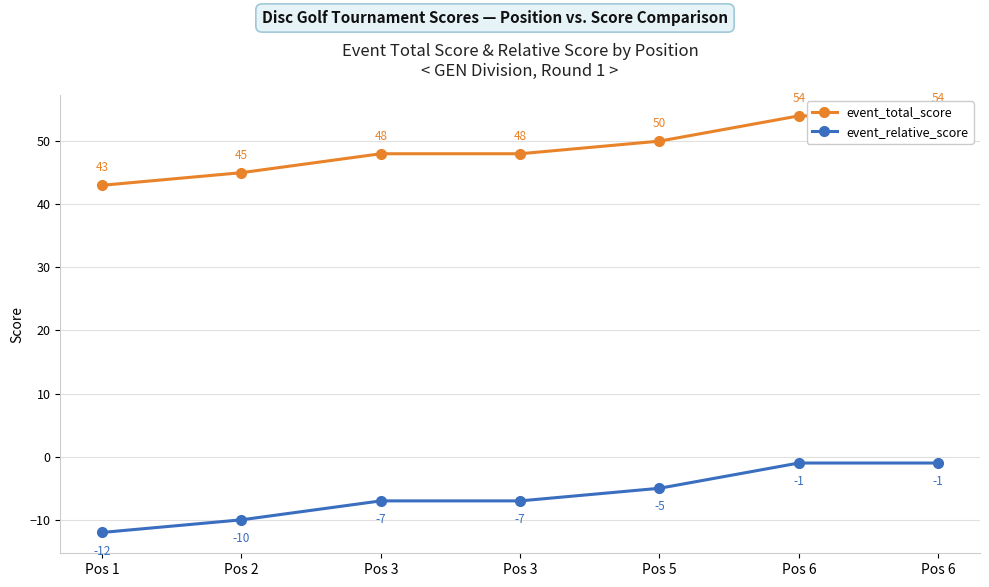

How many lines are shown in the chart?

2